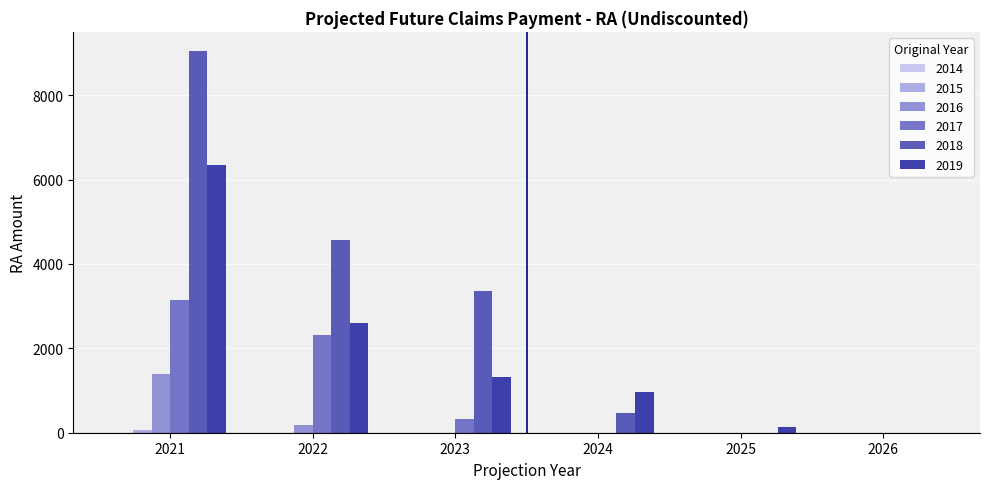

Which series has the largest total across all categories?

2018